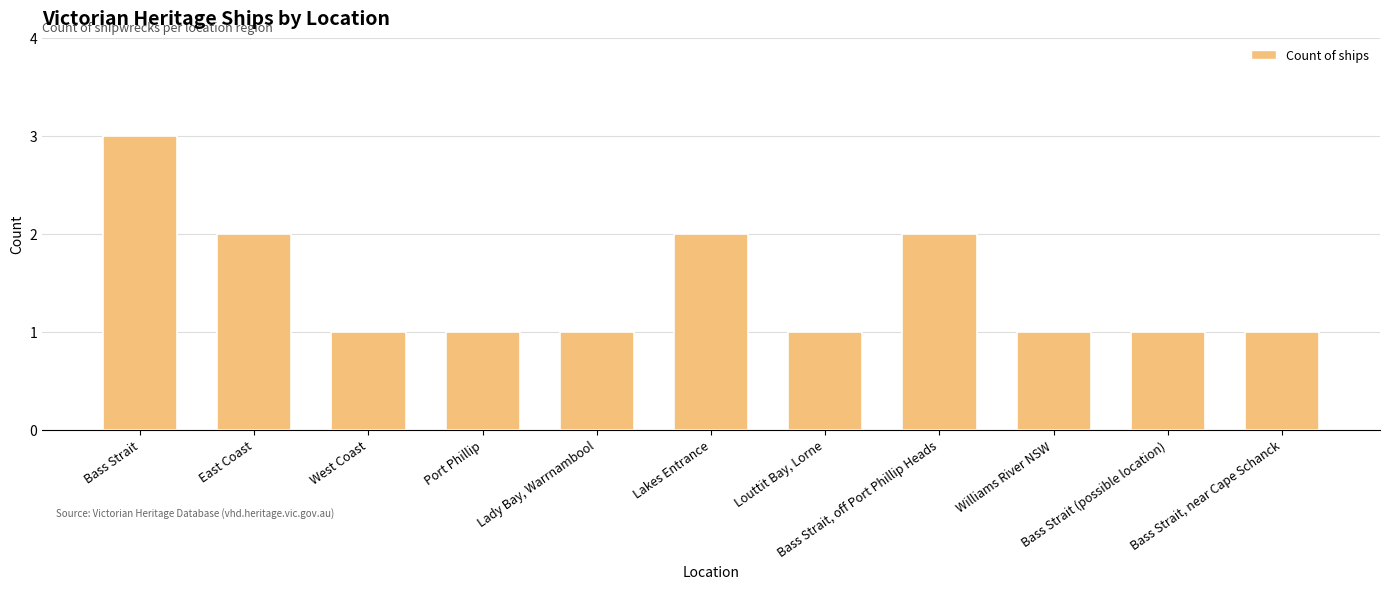

Which label corresponds to the largest value in the chart?

Bass Strait